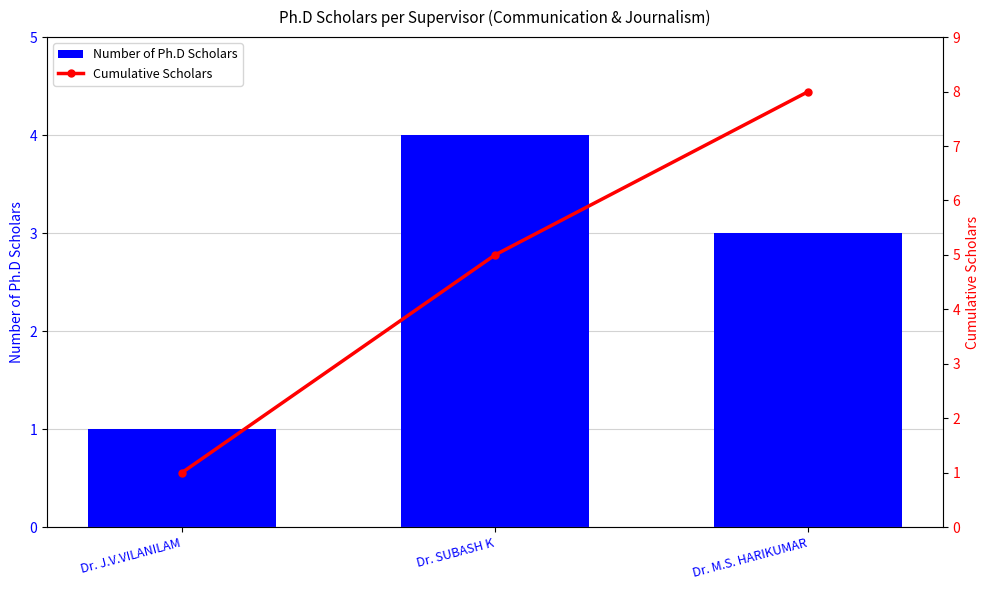

What is the sum of all Cumulative Scholars values?

14